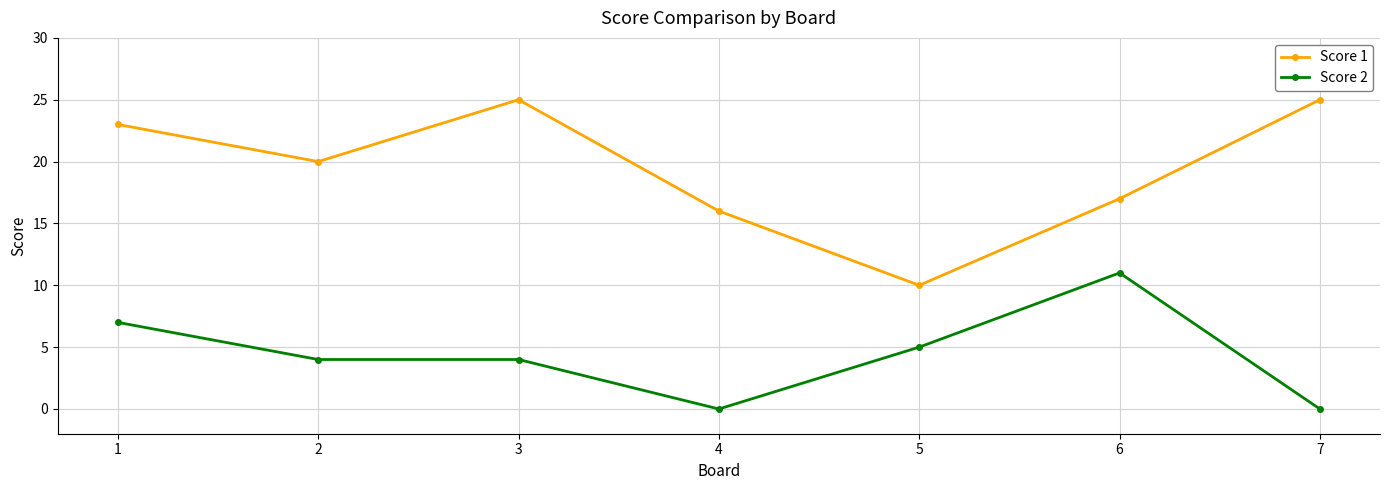

True or false: Score 1 and Score 2 intersect in this chart.

False